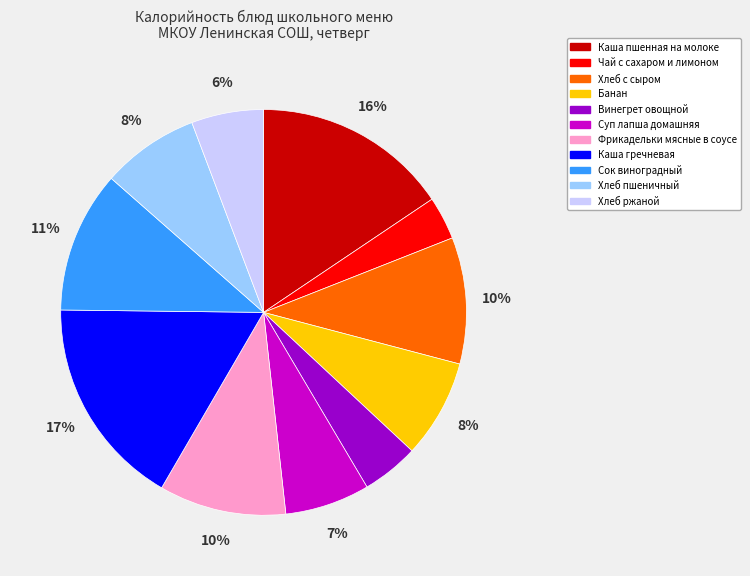

To the nearest percent, what is the difference between the Сок виноградный and Банан slice percentages?

3%